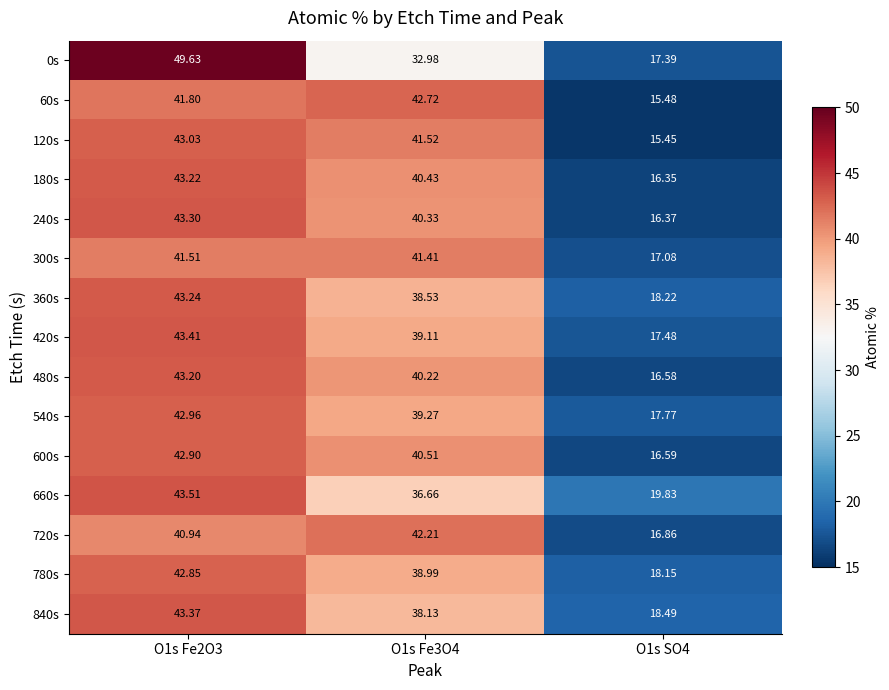

Between O1s Fe3O4 and O1s SO4, which series saw the biggest shift?

60s